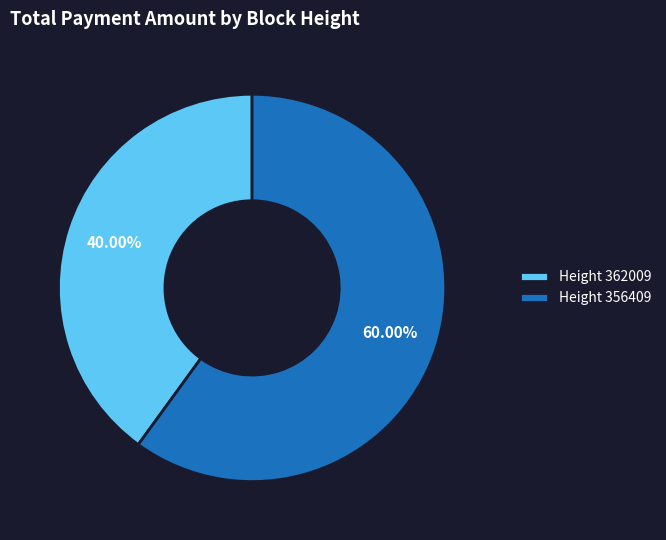

Which category has the biggest portion of the pie?

Height 356409